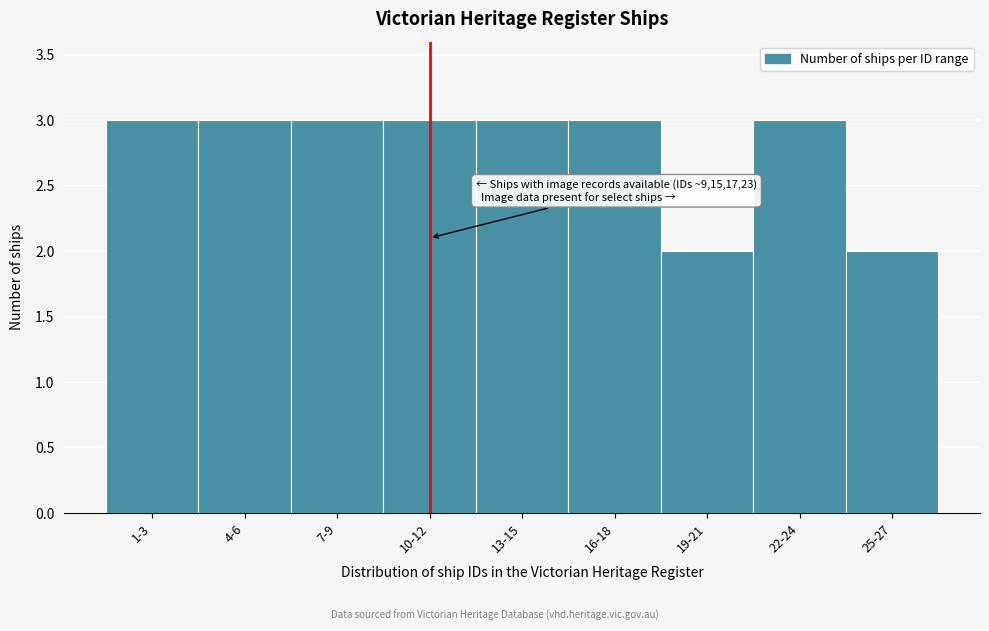

Reading left to right, list all the values displayed in this chart.

1-3=3	4-6=3	7-9=3	10-12=3	13-15=3	16-18=3	19-21=2	22-24=3	25-27=2